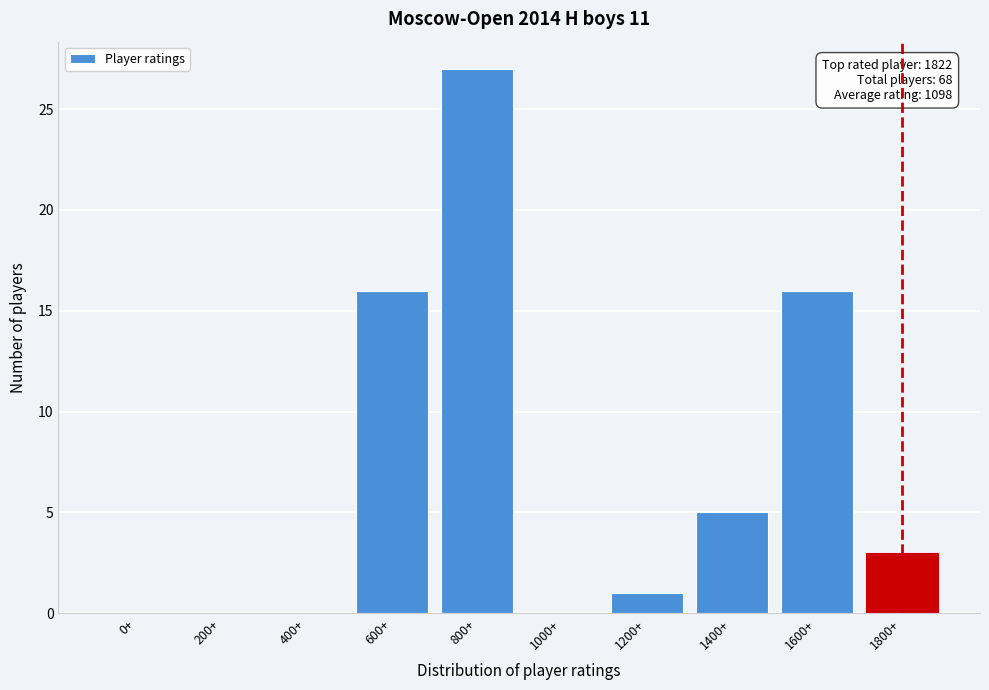

Reading right to left, transcribe all the data shown in this chart.

1800+=3	1600+=16	1400+=5	1200+=1	1000+=0	800+=27	600+=16	400+=0	200+=0	0+=0